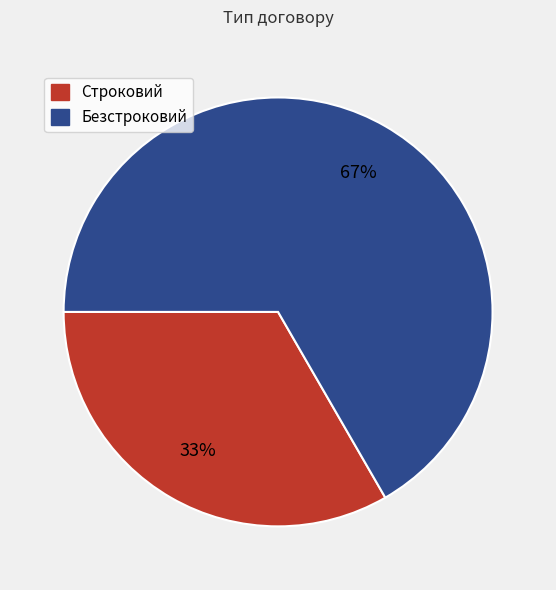

Is the sum of Безстроковий and Строковий greater than half?

Yes